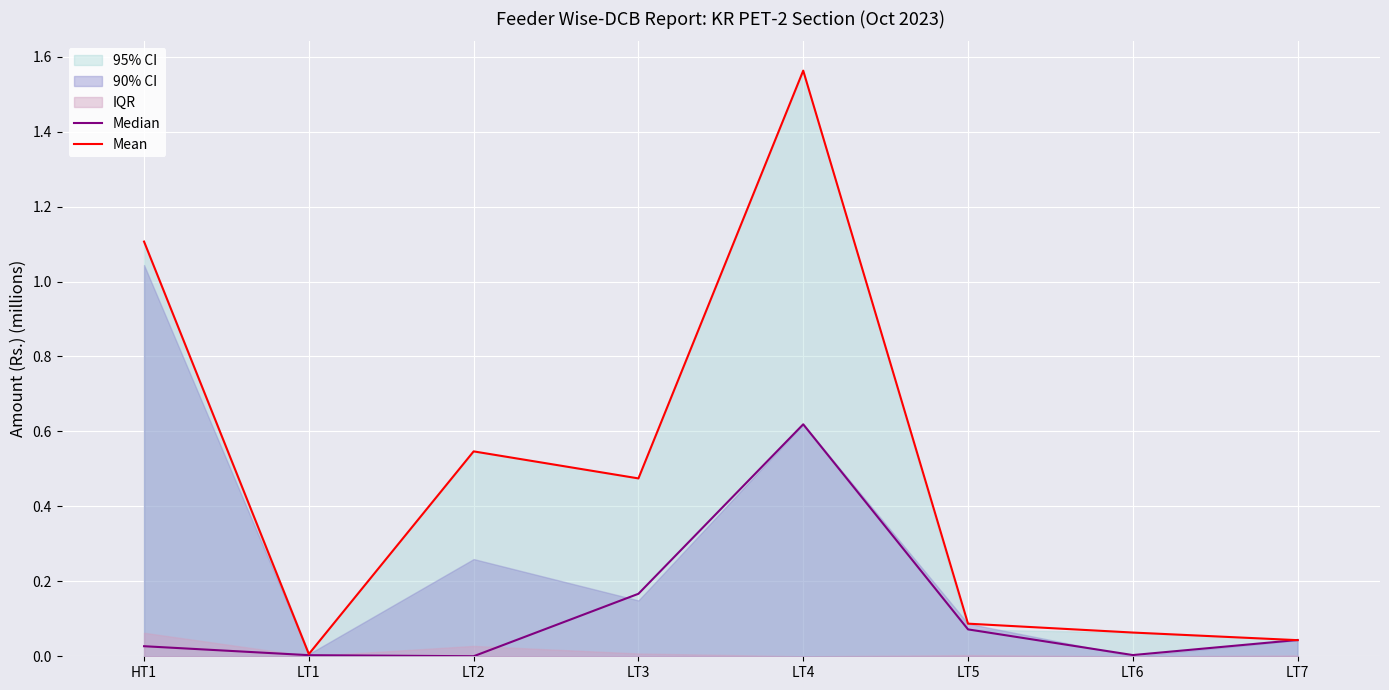

At LT4, list the series in order from largest to smallest.

Mean, Median